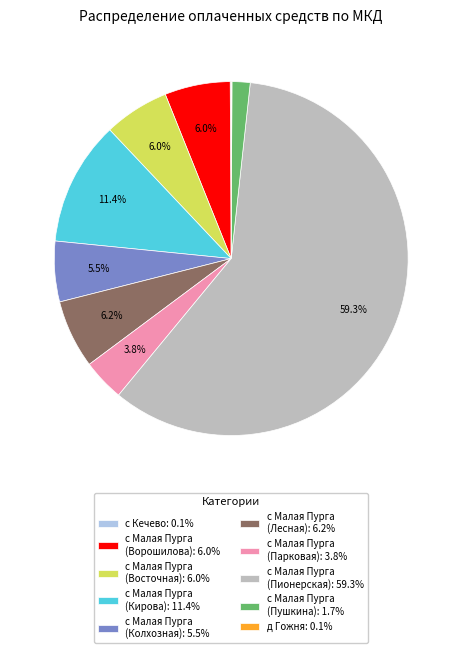

Which has a higher value, с Малая Пурга (Пионерская): 59.3% or с Малая Пурга (Ворошилова): 6.0%?

с Малая Пурга (Пионерская): 59.3%